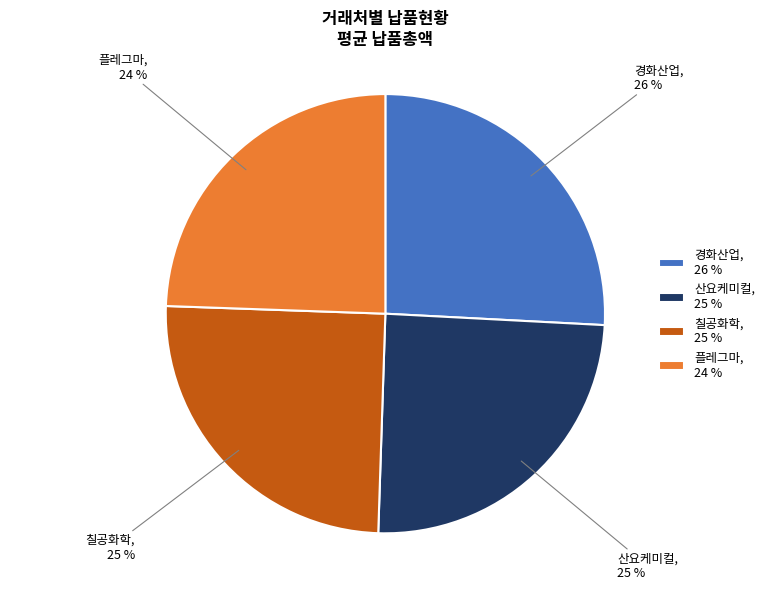

How many segments does this pie chart have?

4